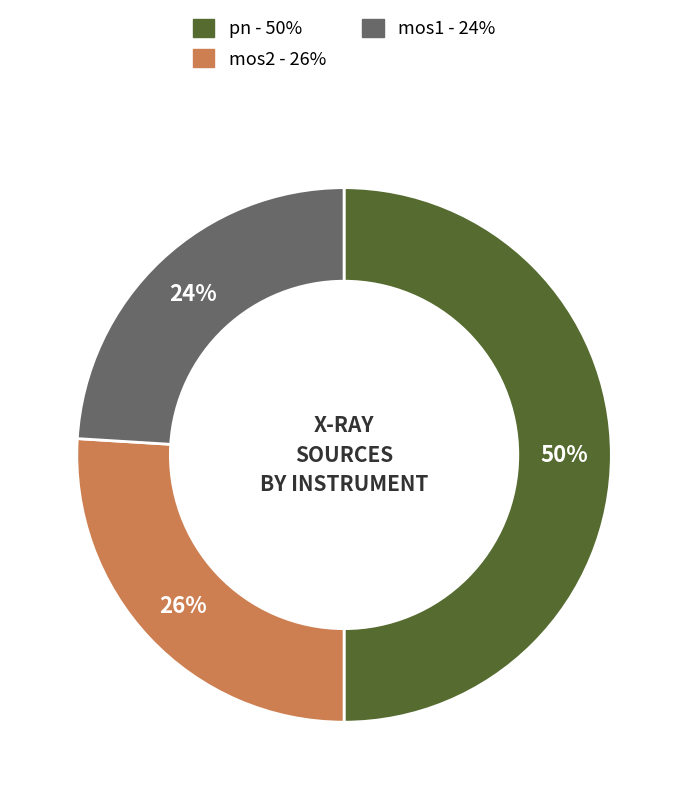

What is the ratio of the value at pn to the value at mos2?

1.9